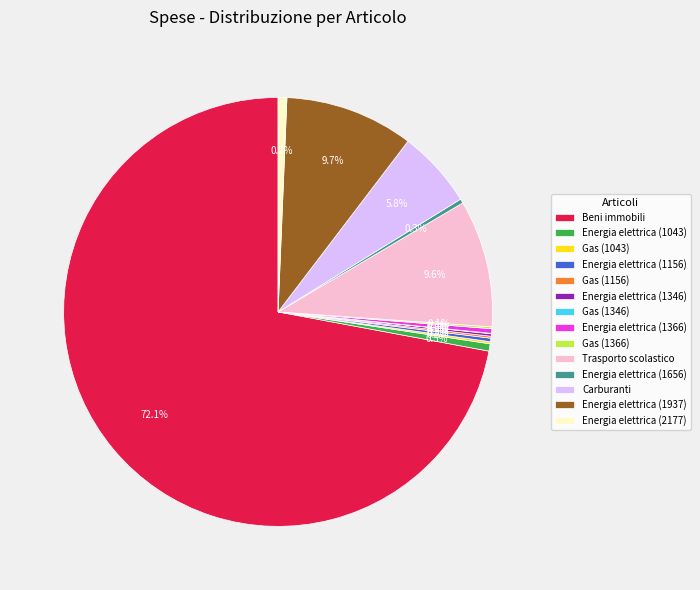

Which category accounts for the majority?

Beni immobili